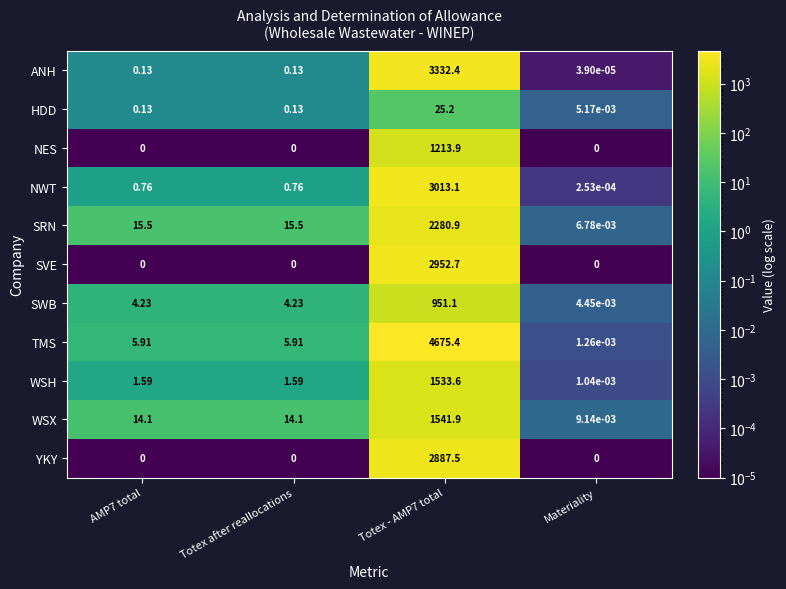

Between Totex after reallocations and Materiality, which series saw the biggest shift?

SRN